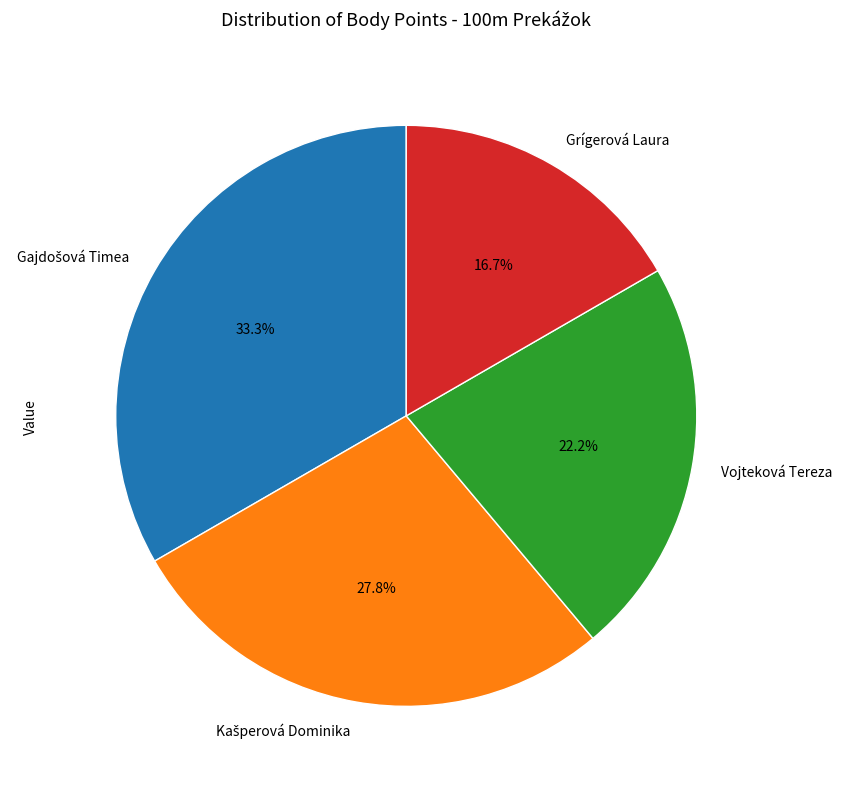

Is there any slice that represents more than half of the pie?

No